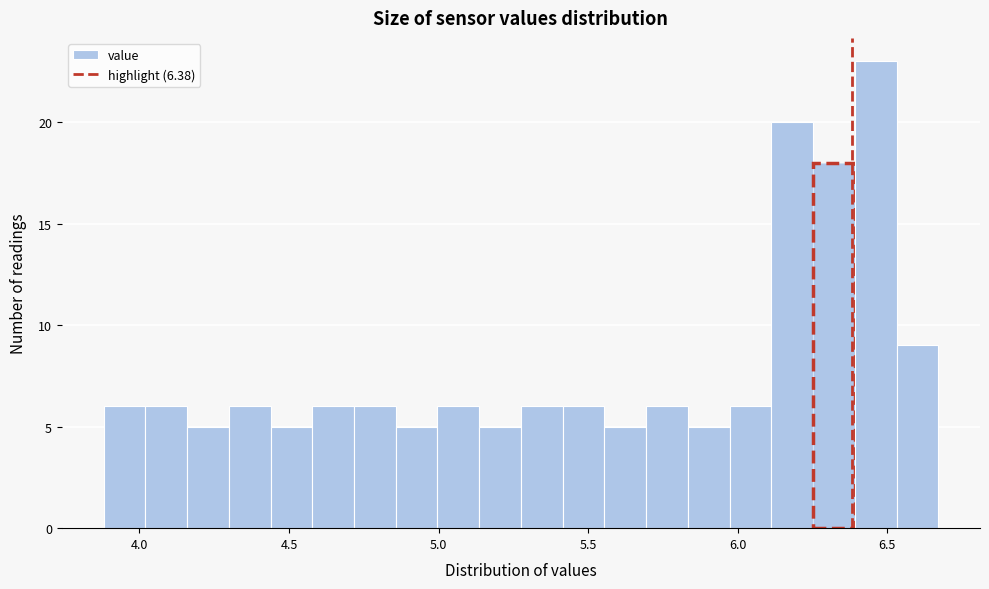

Around what value on the x-axis is the tallest bar? Give the approximate position of its centre, as read against the axis.

6.45